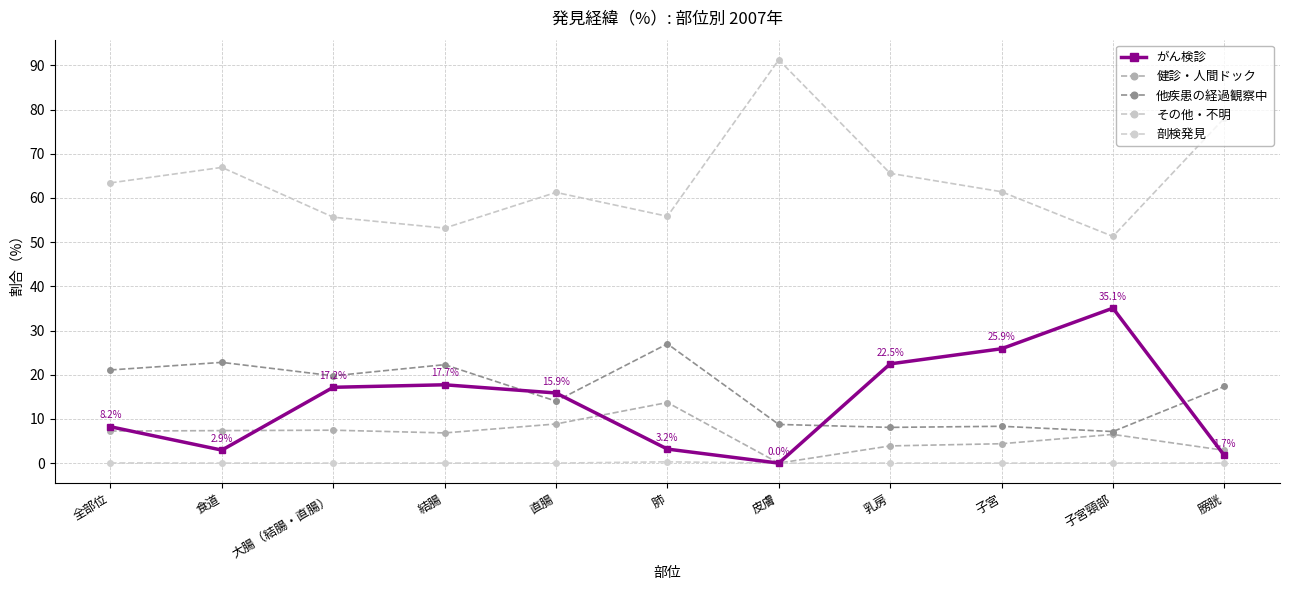

Reading left to right, extract all data points from this chart.

がん検診: 全部位=8.2	食道=2.9	大腸（結腸・直腸）=17.2	結腸=17.7	直腸=15.9	肺=3.2	皮膚=0.0	乳房=22.5	子宮=25.9	子宮頸部=35.1	膀胱=1.7
健診・人間ドック: 全部位=7.3	食道=7.4	大腸（結腸・直腸）=7.4	結腸=6.8	直腸=8.9	肺=13.7	皮膚=0.0	乳房=3.9	子宮=4.4	子宮頸部=6.5	膀胱=2.9
他疾患の経過観察中: 全部位=21.1	食道=22.8	大腸（結腸・直腸）=19.8	結腸=22.3	直腸=14.0	肺=27.0	皮膚=8.8	乳房=8.1	子宮=8.3	子宮頸部=7.1	膀胱=17.3
その他・不明: 全部位=63.4	食道=66.9	大腸（結腸・直腸）=55.6	結腸=53.2	直腸=61.3	肺=55.8	皮膚=91.2	乳房=65.6	子宮=61.4	子宮頸部=51.3	膀胱=78.0
剖検発見: 全部位=0.0	食道=0.0	大腸（結腸・直腸）=0.0	結腸=0.0	直腸=0.0	肺=0.3	皮膚=0.0	乳房=0.0	子宮=0.0	子宮頸部=0.0	膀胱=0.0